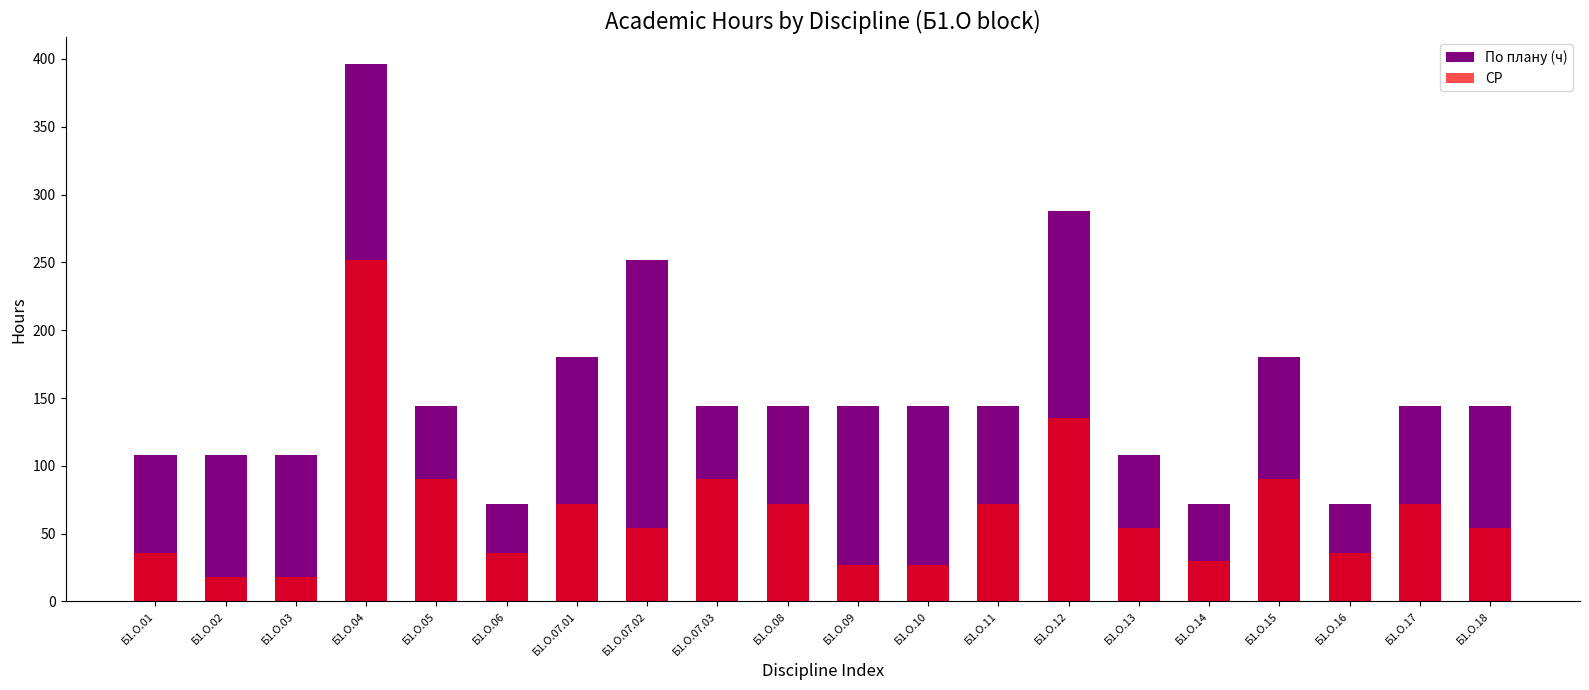

Which label corresponds to the largest value in the chart?

Б1.О.04